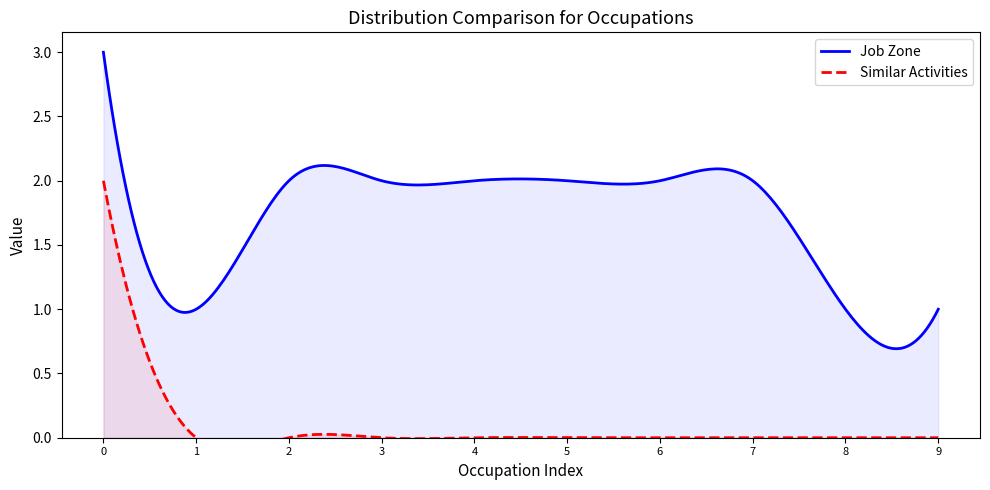

What is the sum of all Similar Activities values?

2